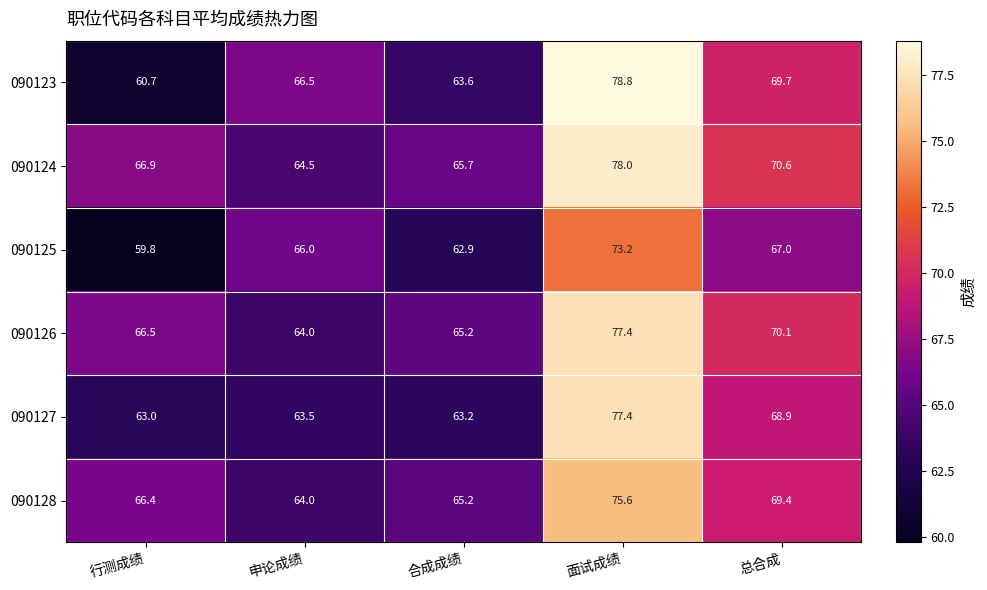

What is the spread (max minus min) of values at 申论成绩?

3.0